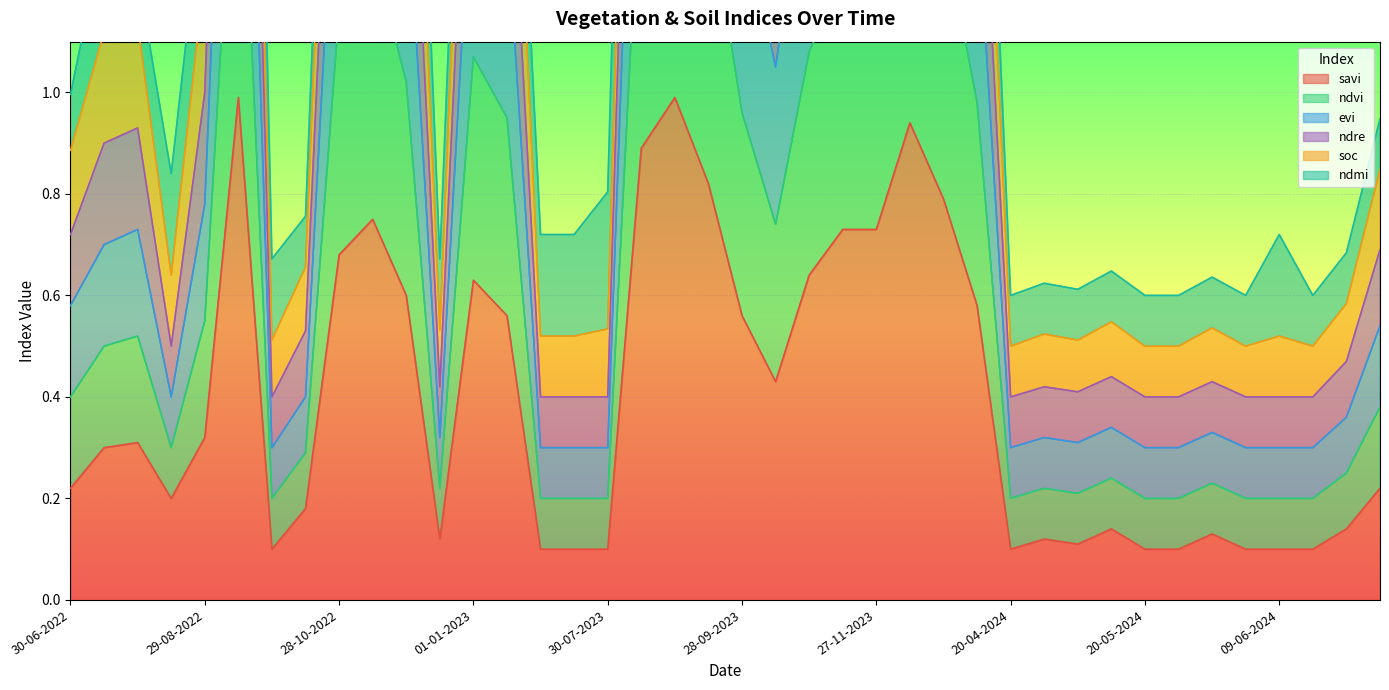

At how many categories does at least one series exceed 3?

5